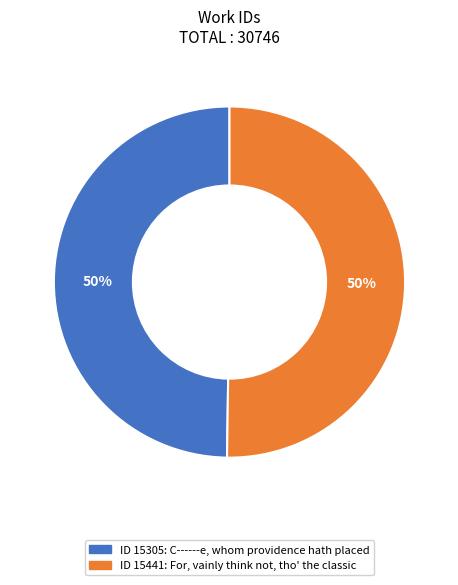

To the nearest percent, what is the average slice percentage?

50%